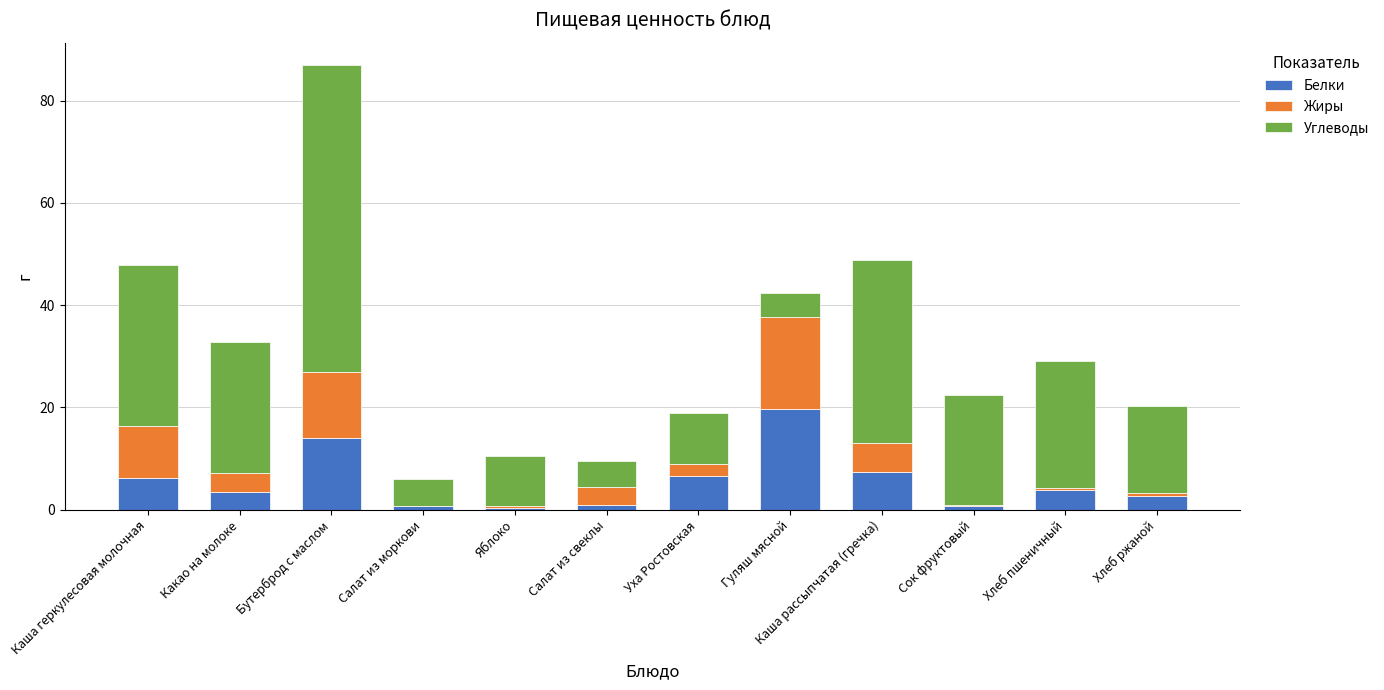

How many data points does each series have?

12